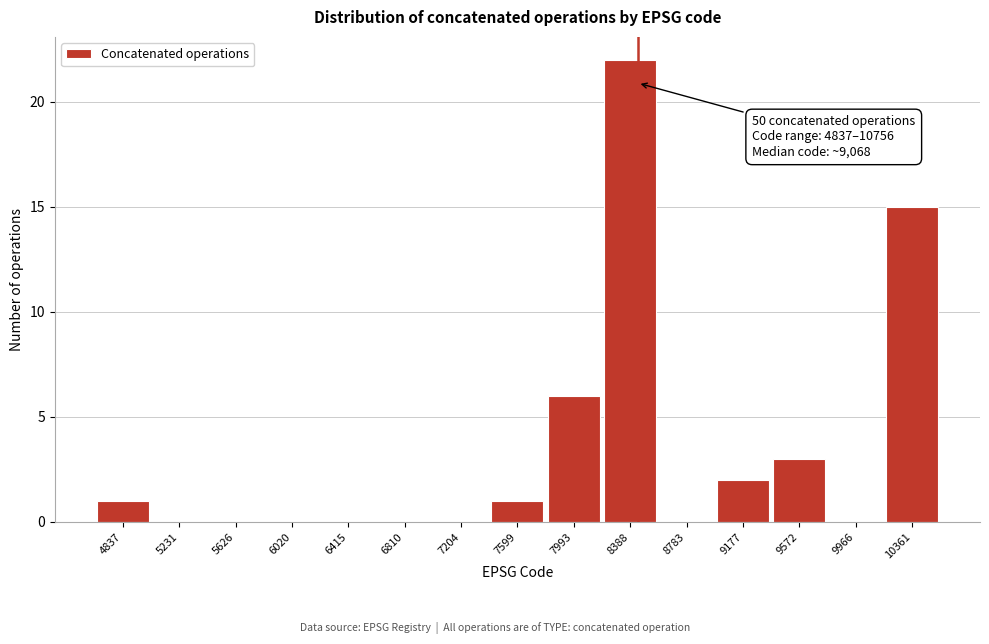

Reading right to left, transcribe all the data shown in this chart.

10361=15	9966=0	9572=3	9177=2	8783=0	8388=22	7993=6	7599=1	7204=0	6810=0	6415=0	6020=0	5626=0	5231=0	4837=1